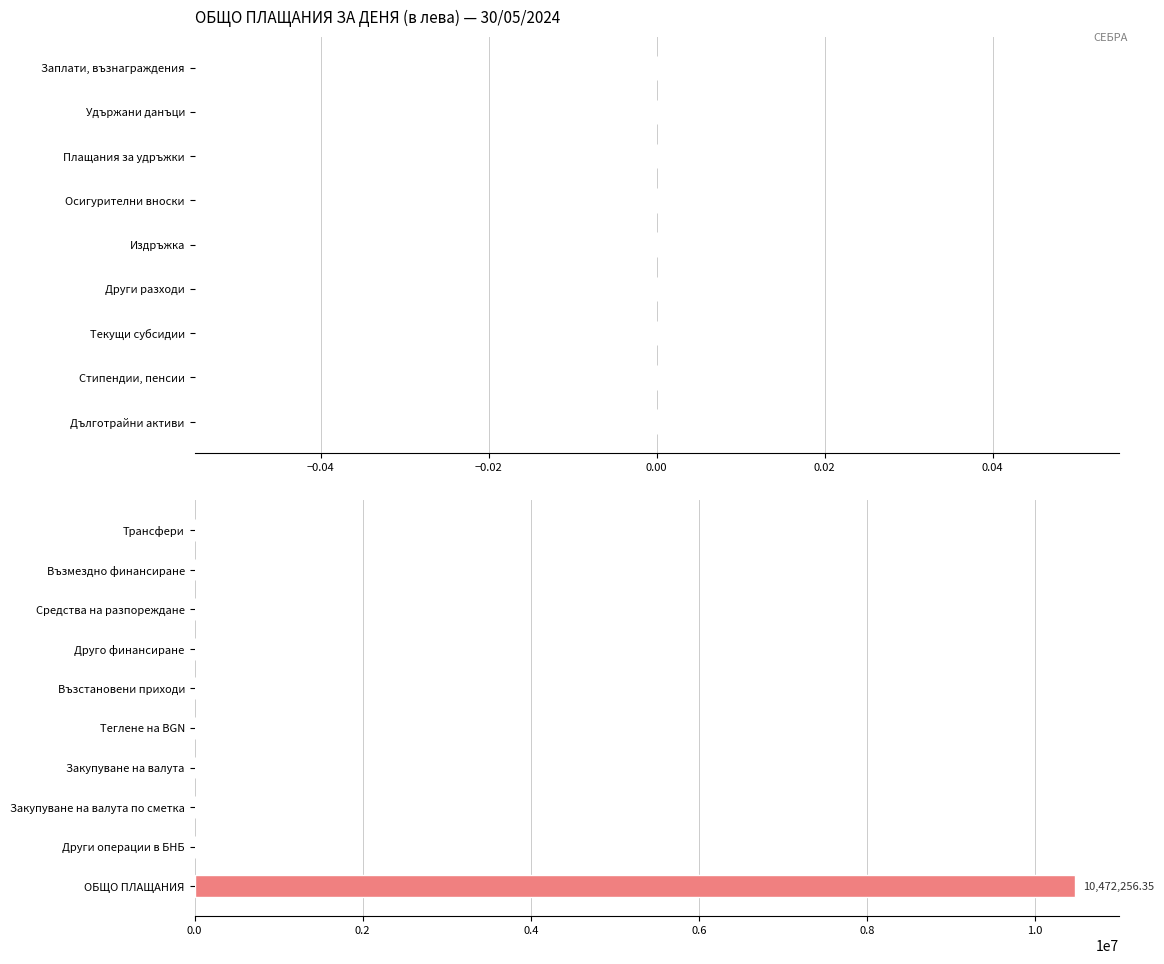

Which category has the highest value across all series?

ОБЩО ПЛАЩАНИЯ